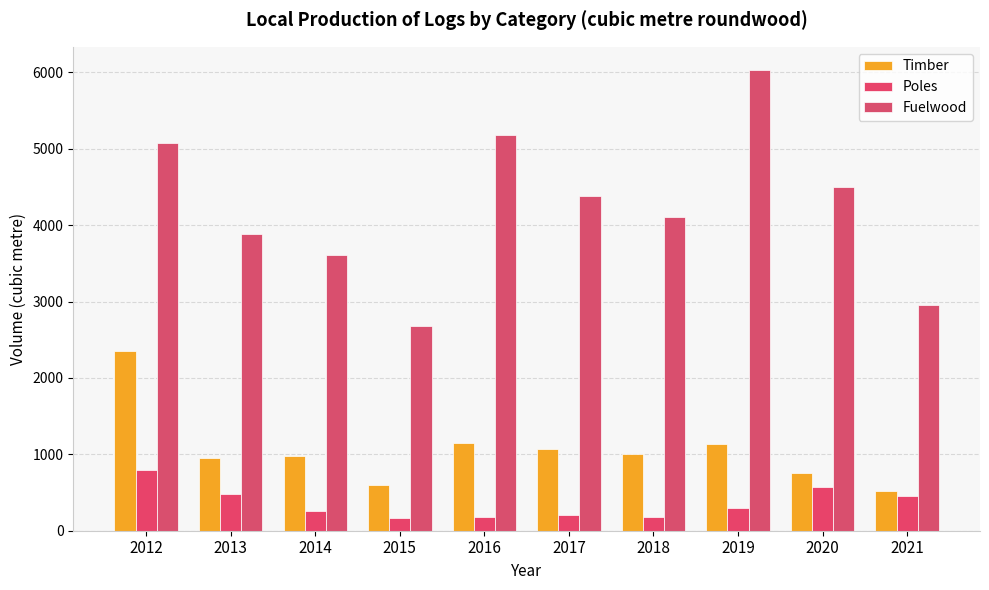

Between 2017 and 2016, which is larger?

2016